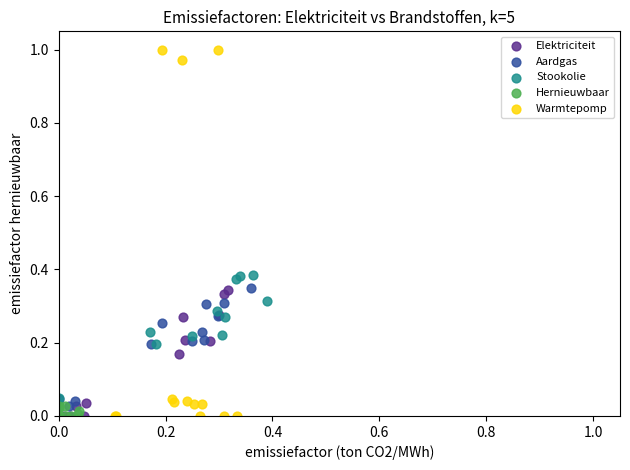

Which series has the widest spread of Y values?

Warmtepomp